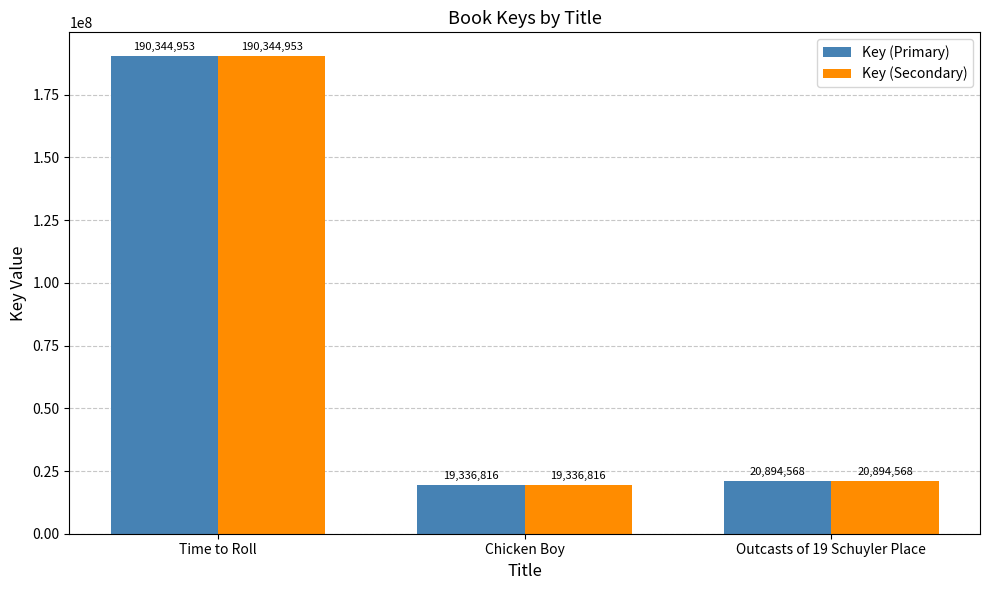

What are all the series names shown in the legend?

Key (Primary), Key (Secondary)